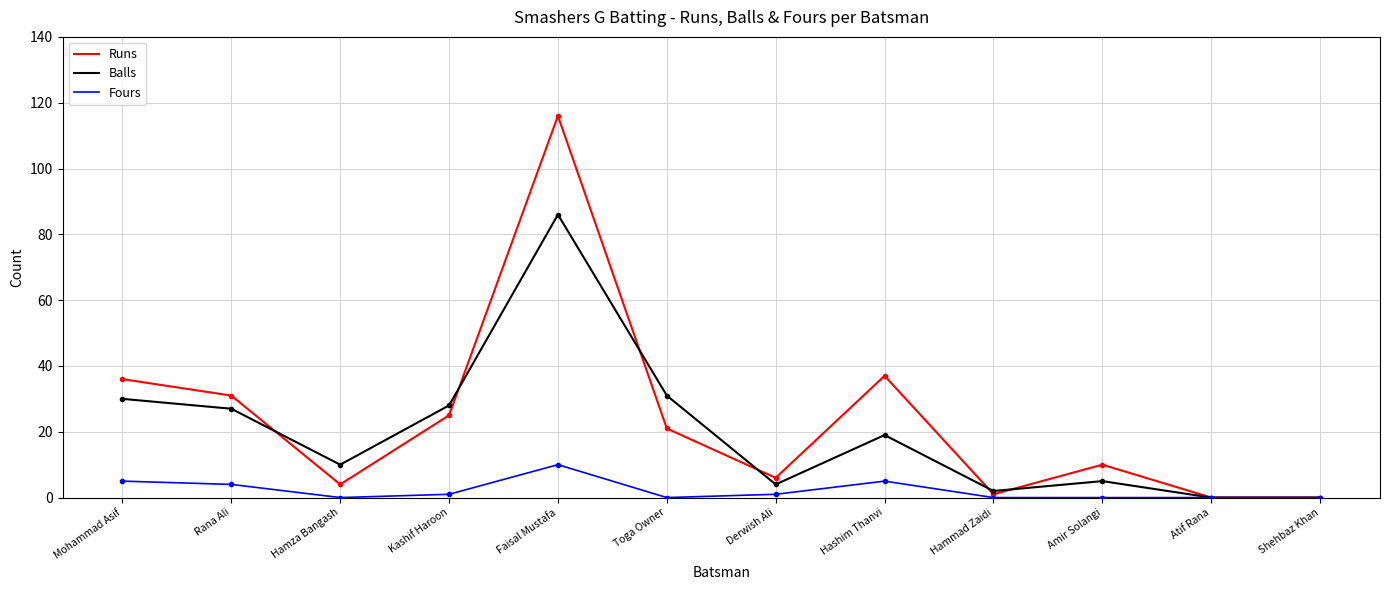

At which category does Runs reach its first local peak?

Faisal Mustafa